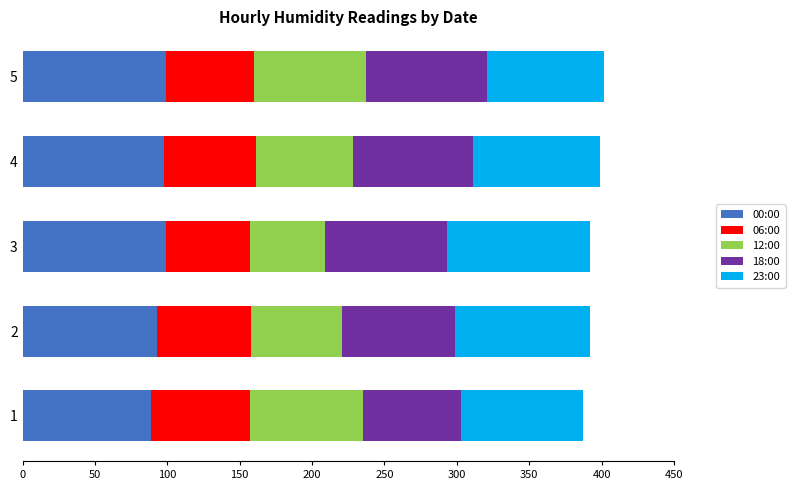

What is the highest value of the 00:00 series?

99